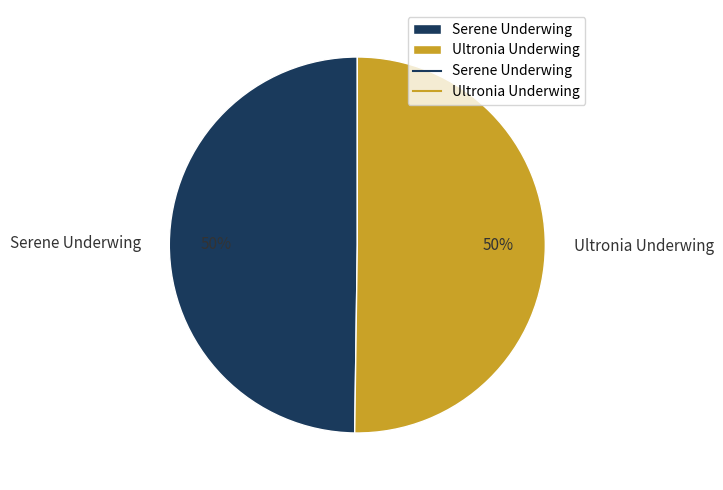

To the nearest percent, what portion does Serene Underwing represent?

50%